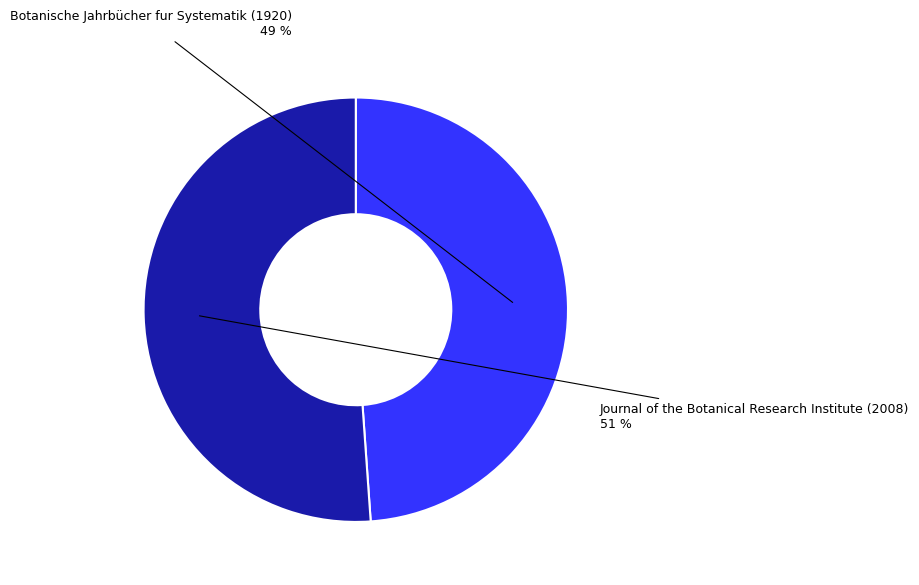

Between Journal of the Botanical Research Institute (2008) and Botanische Jahrbücher fur Systematik (1920), which is larger?

Journal of the Botanical Research Institute (2008)